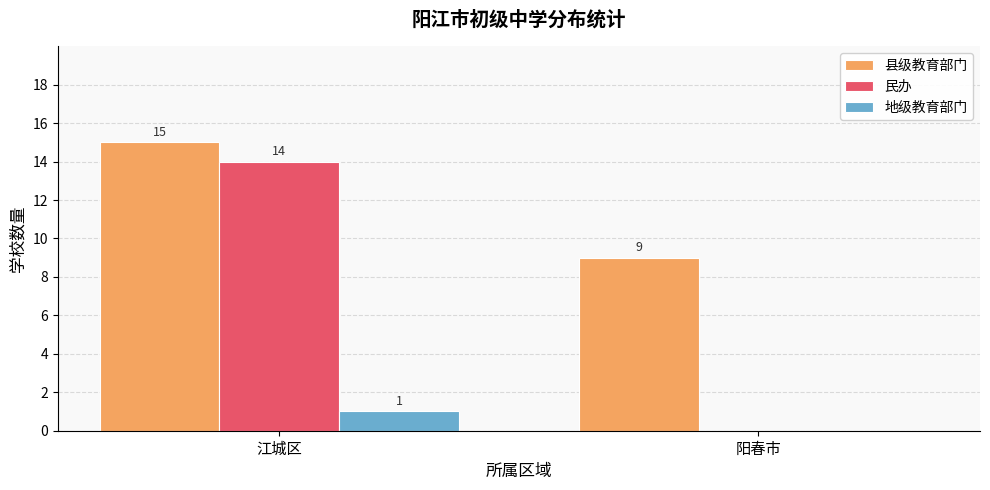

How many positive values does the 地级教育部门 series have?

1